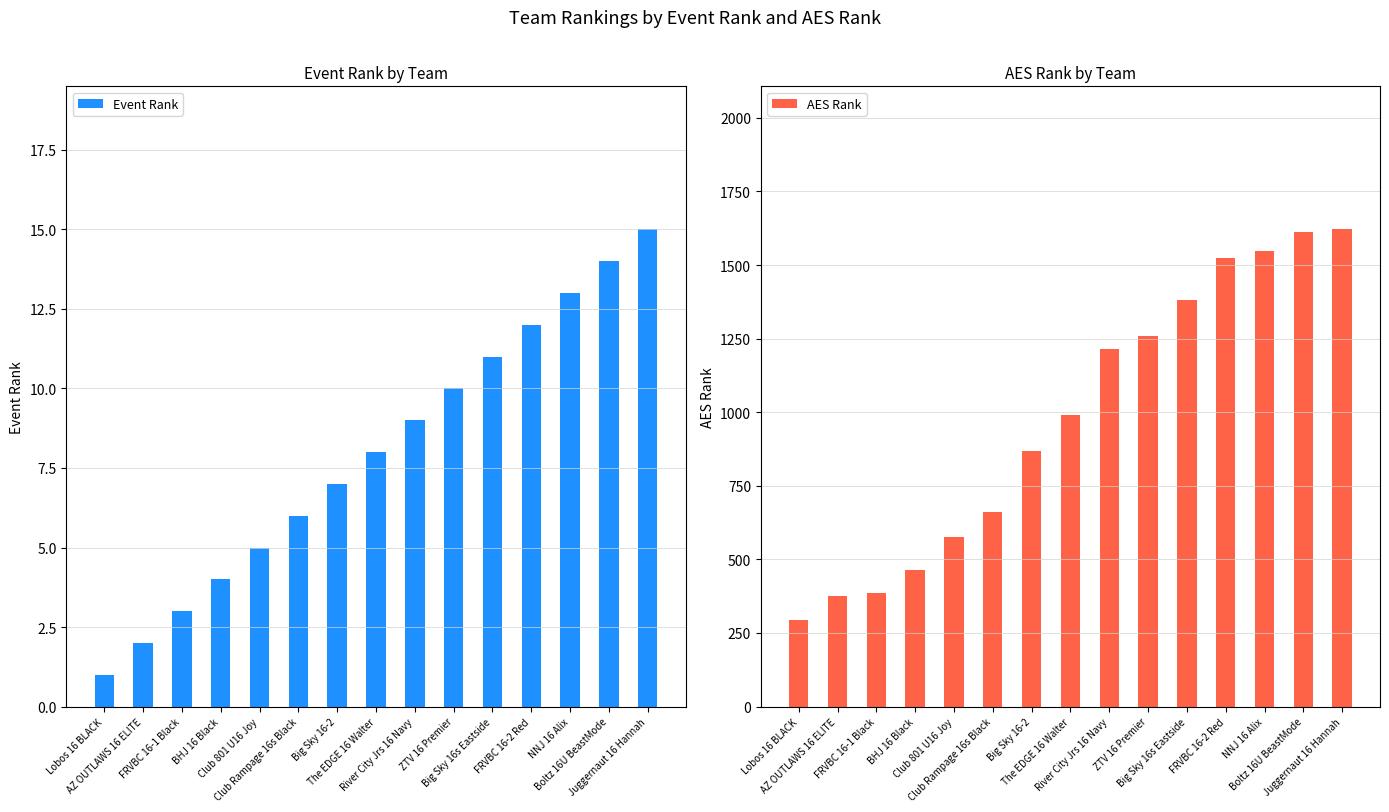

How many values in the AES Rank series are below 989?

7